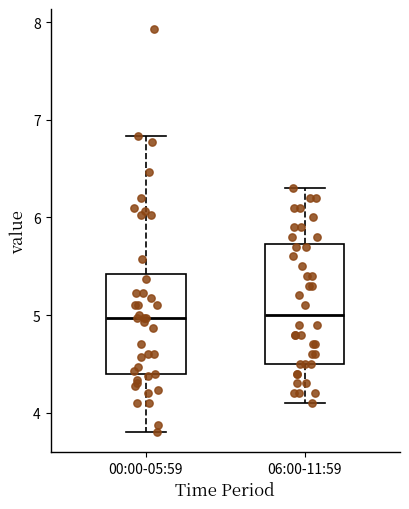

Reading left to right, read every box against the y-axis: the position of its median line, the range the box covers, and the ends of its whiskers. The values are not printed on the chart, so give them approximately, as read against the axis.

00:00-05:59: median 5.0, box 4.4 to 5.4, whiskers 3.8 to 6.8
06:00-11:59: median 5.0, box 4.5 to 5.7, whiskers 4.1 to 6.3